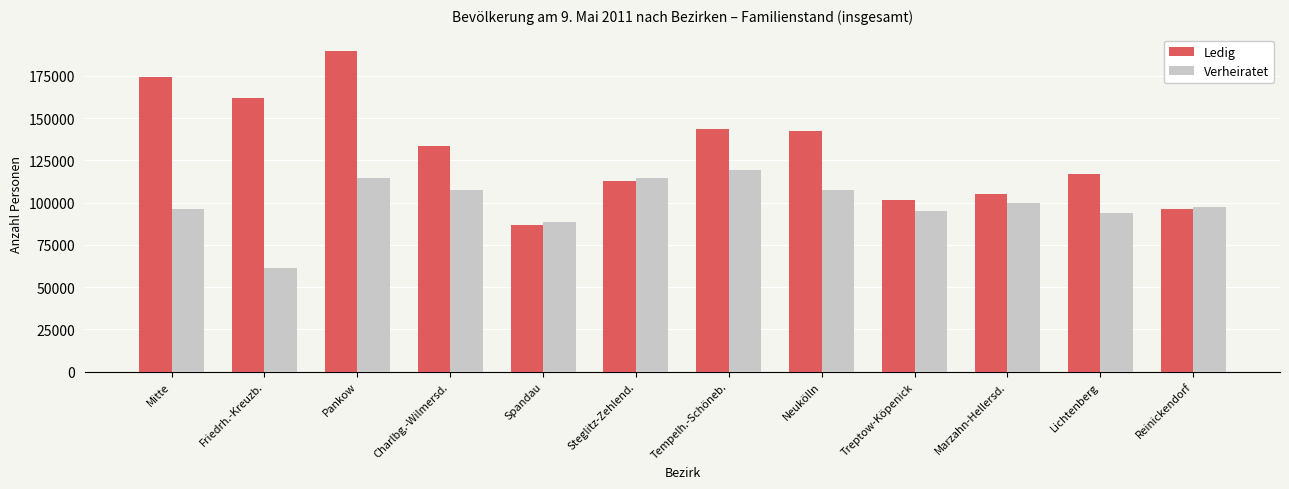

What is the greatest value displayed?

189869